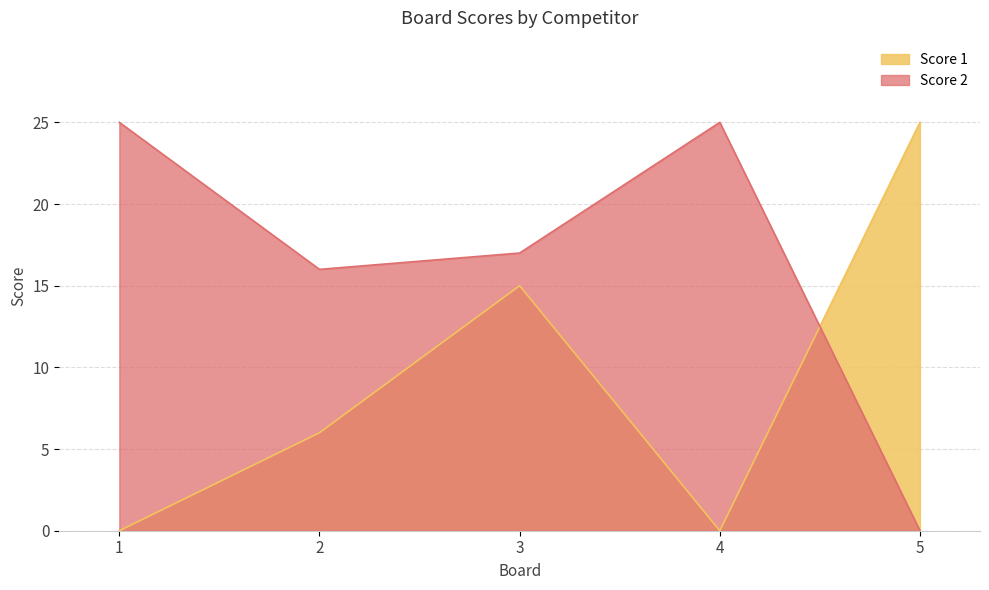

Reading left to right, list all the values displayed in this chart.

Score 1: 0	6	15	0	25
Score 2: 25	16	17	25	0